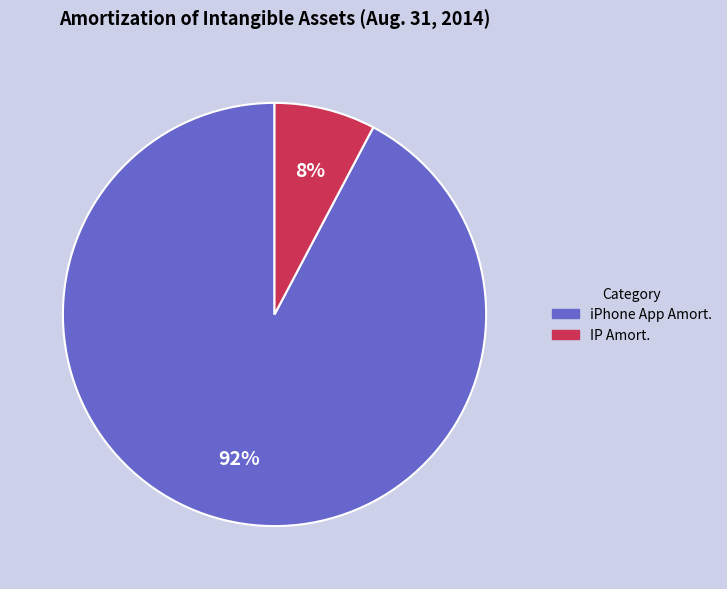

Is there a majority slice in this chart?

Yes